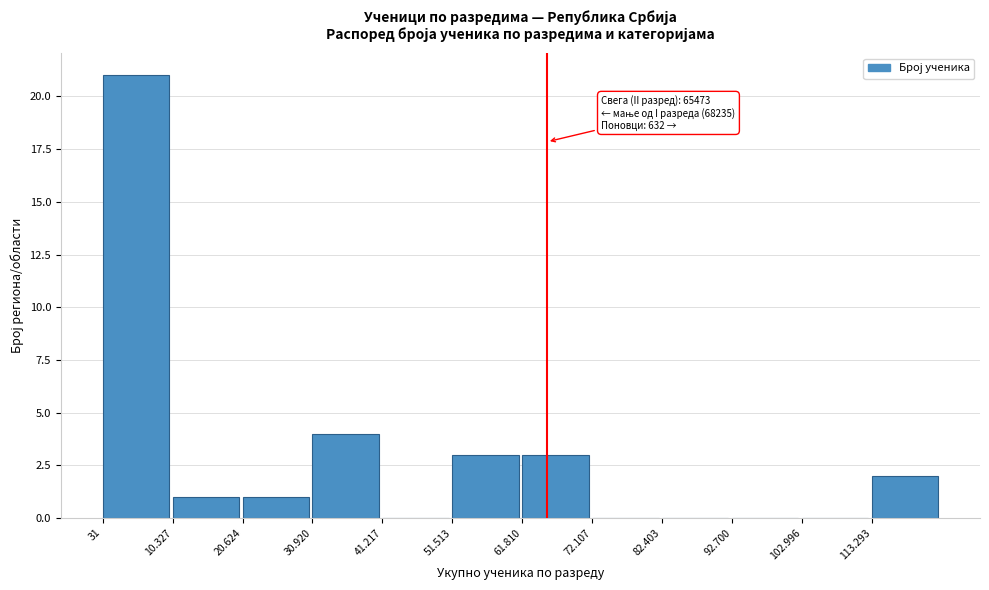

Reading left to right, extract all data points from this chart.

31=21	10.327=1	20.624=1	30.920=4	41.217=0	51.513=3	61.810=3	72.107=0	82.403=0	92.700=0	102.996=0	113.293=2